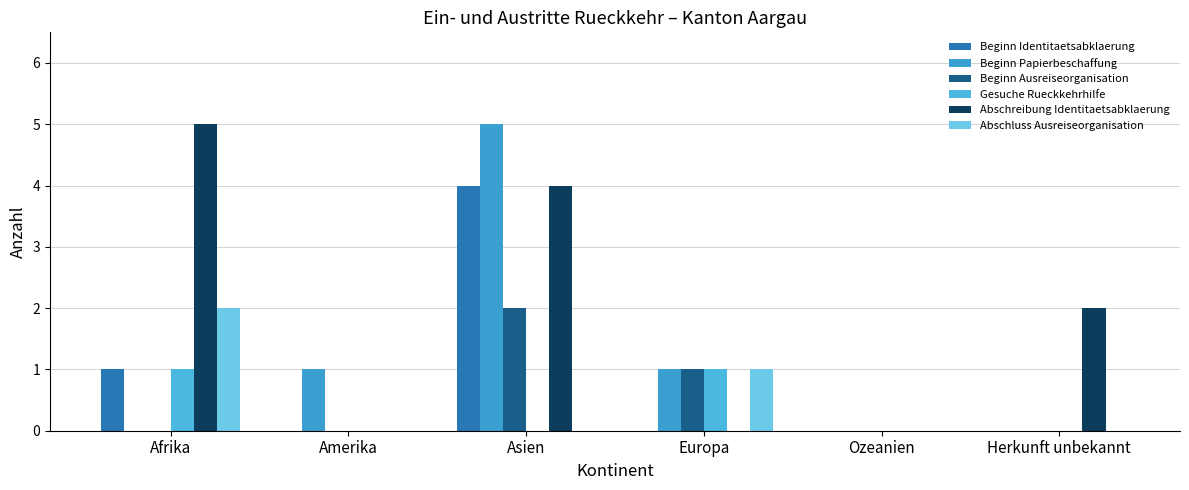

Count the number of categories in the chart.

6